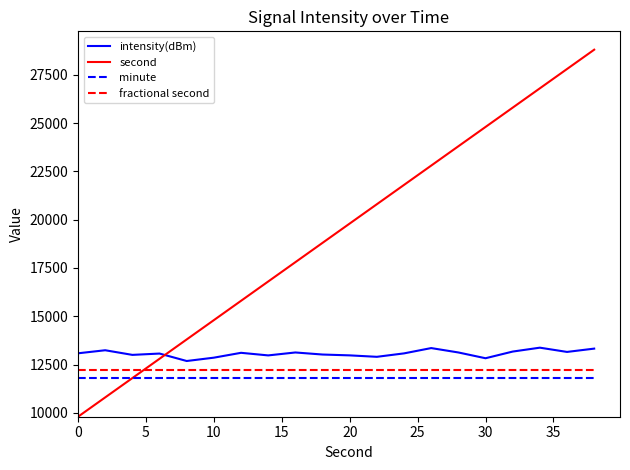

After their last crossing, which series has the higher values: intensity(dBm) or second?

second